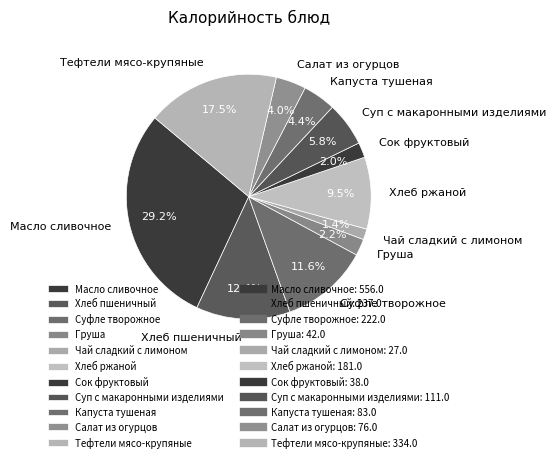

Between Салат из огурцов and Хлеб пшеничный, which is larger?

Хлеб пшеничный